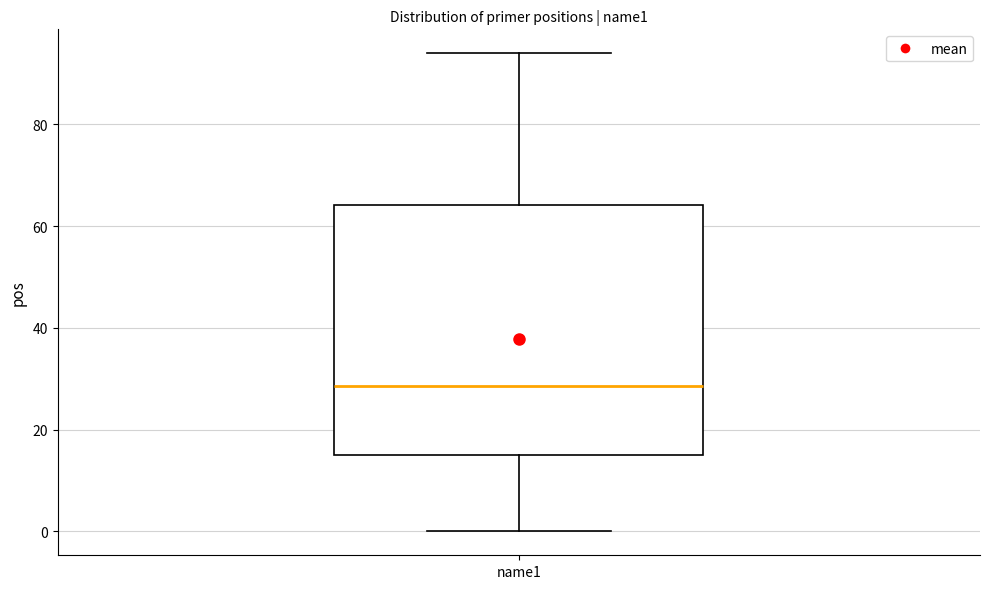

Where does the median line of the box for name1 sit on the y-axis? The values are not printed on the chart, so give them approximately, as read against the axis.

28